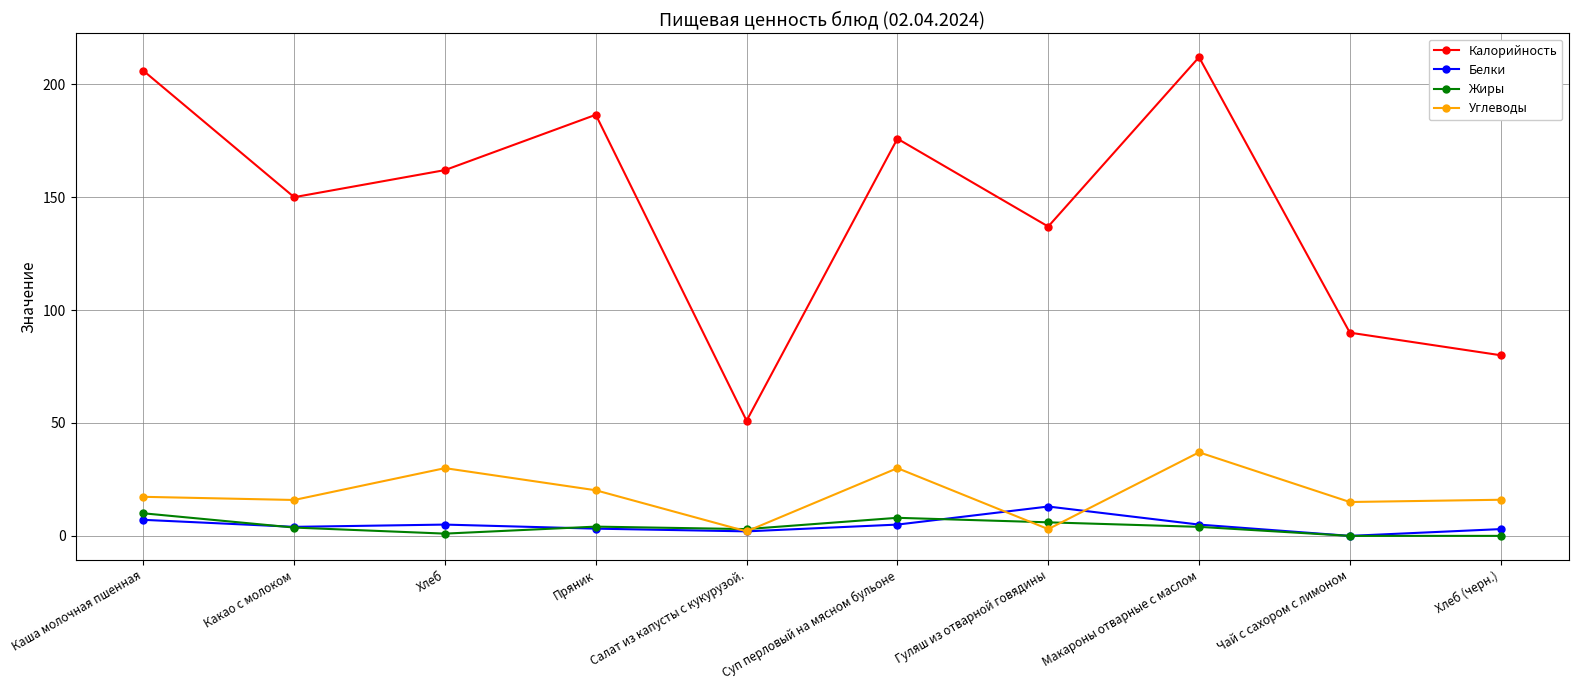

Which series has the largest total across all categories?

Калорийность